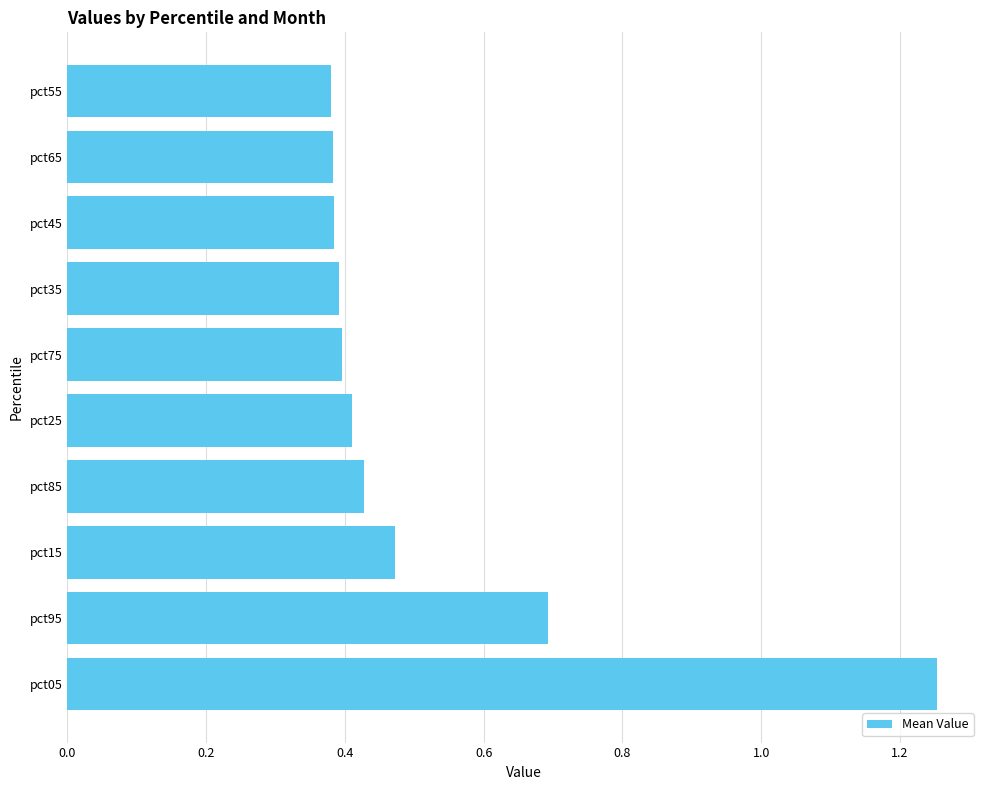

Which category has the highest value across all series?

pct05